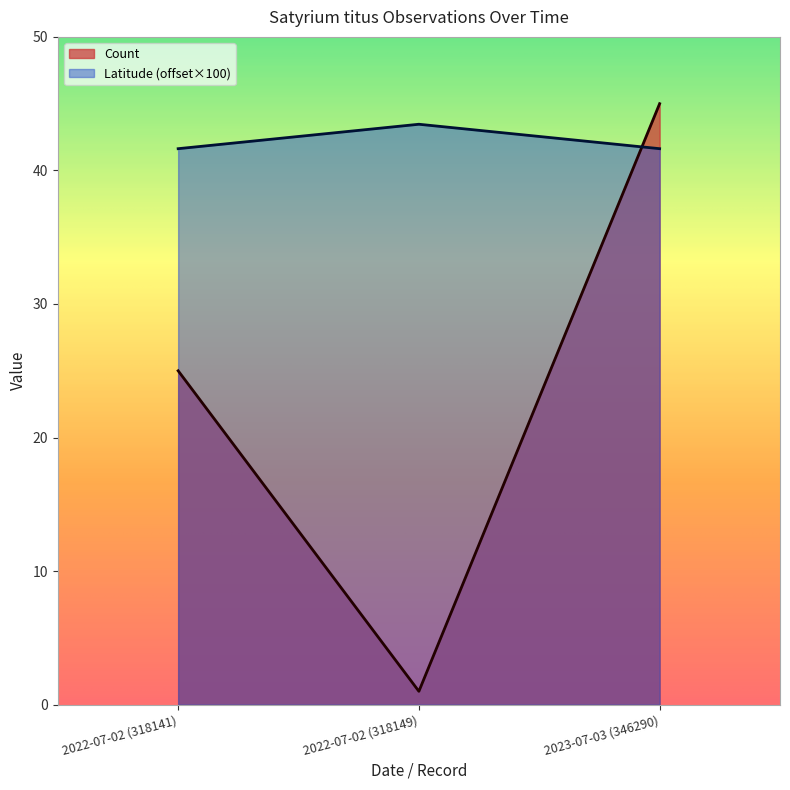

At which label does Count first exceed 25?

2023-07-03 (346290)